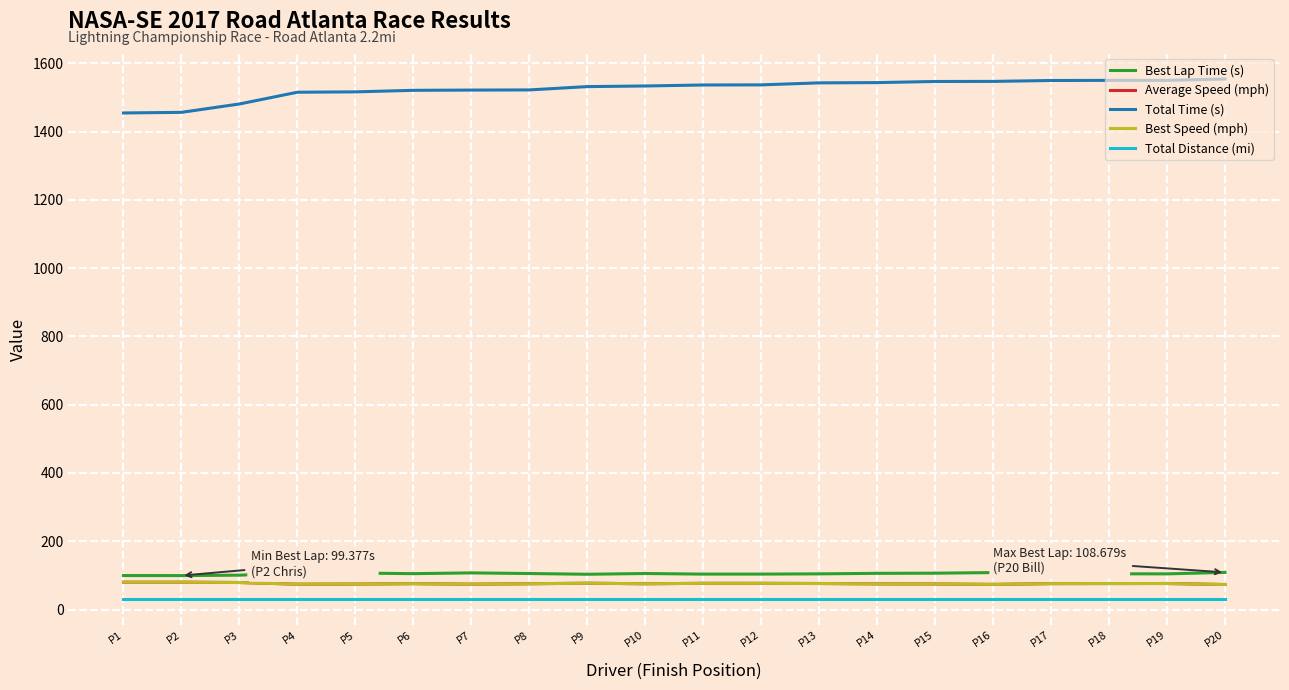

True or false: Average Speed (mph) has more than 1 points higher than both neighbors.

True